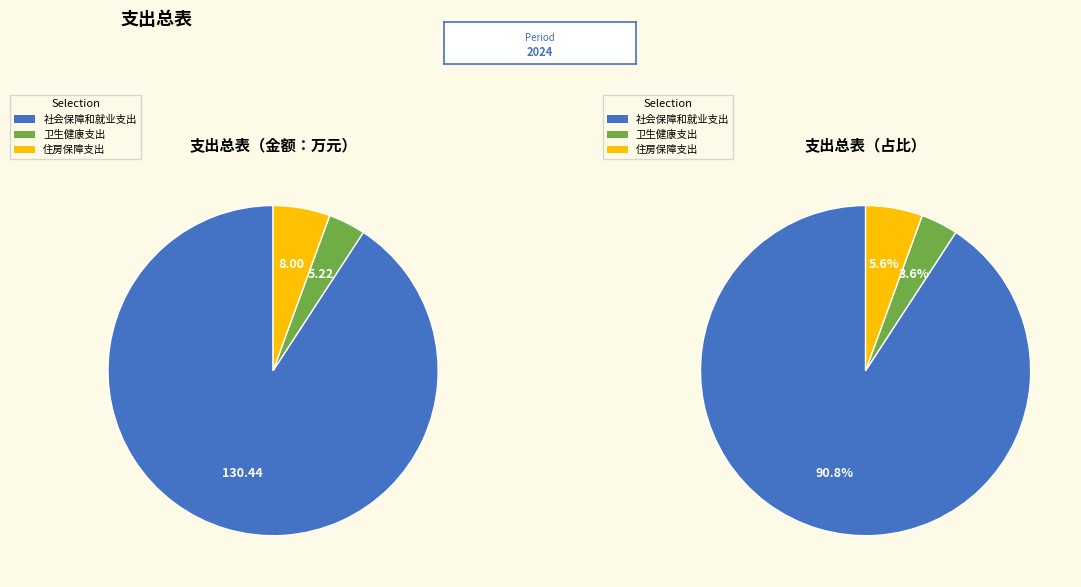

How many segments does this pie chart have?

3